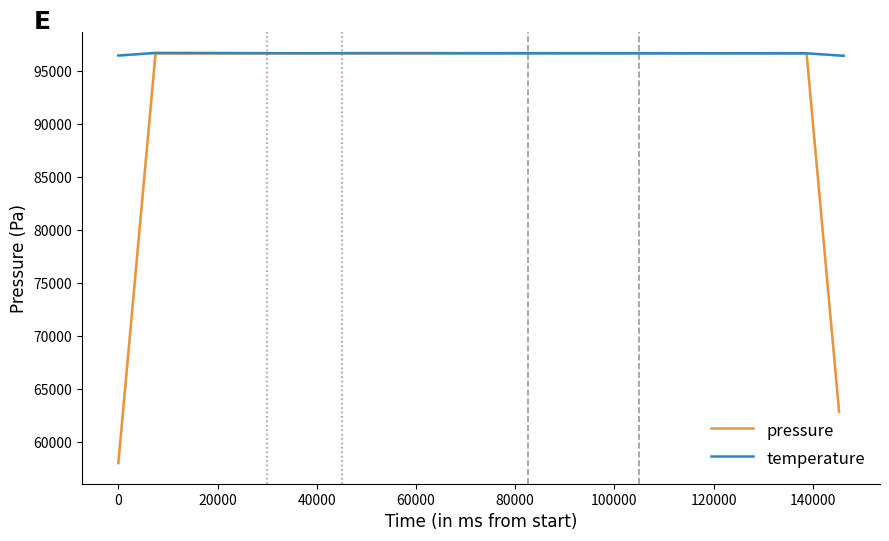

How many times do temperature and pressure cross each other?

2